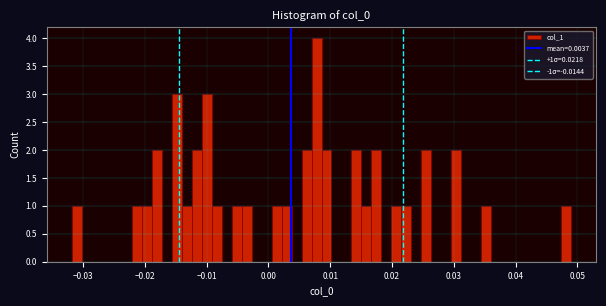

Read against the x-axis, roughly where is the centre of the tallest bar?

0.008